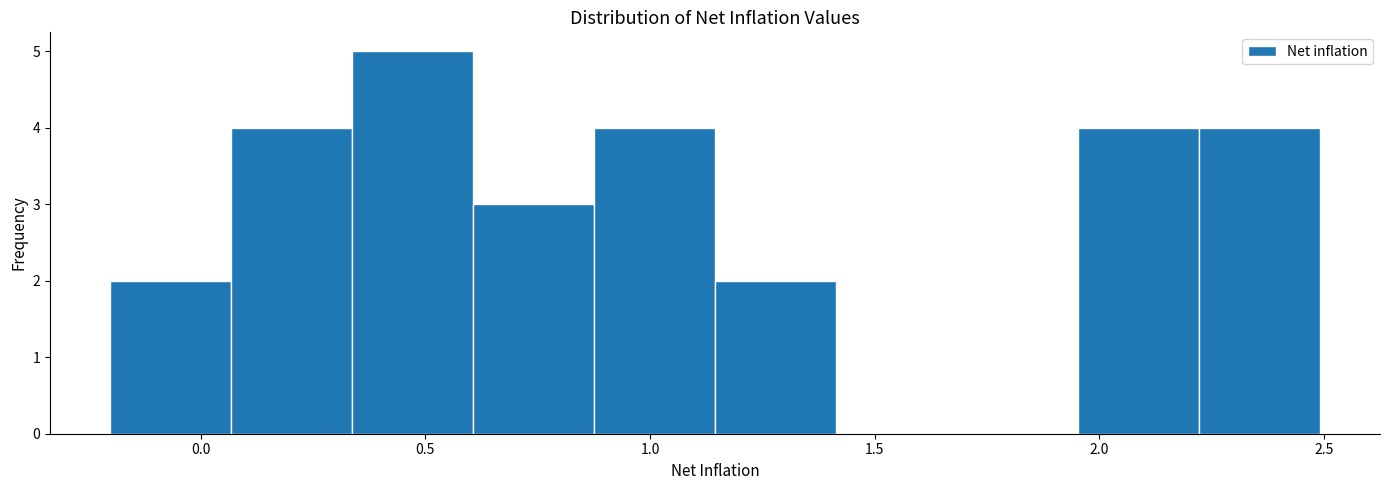

What is the height of the bar covering 2.20 to 2.50 on the x-axis? Neither the bar edges nor the heights are printed on the chart, so give them approximately, as read against the axes.

4